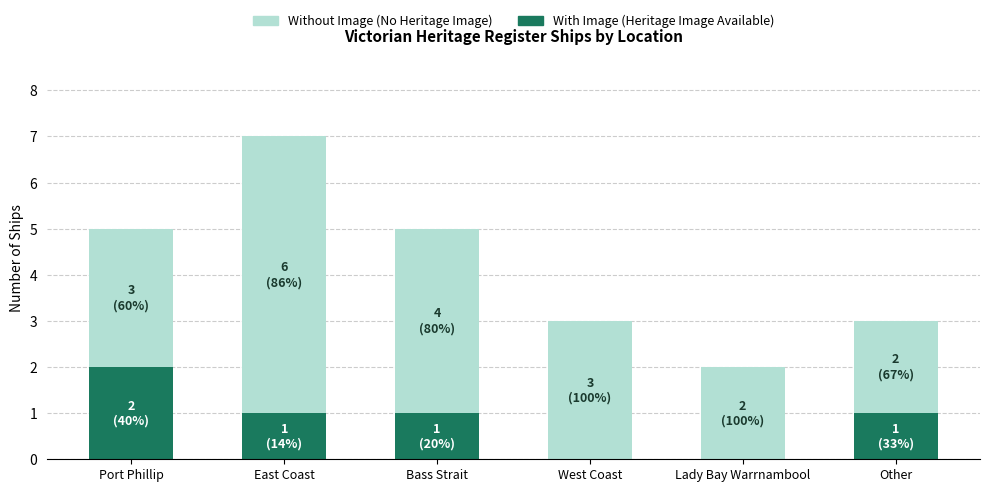

At which category is the sum across all series the highest?

East Coast